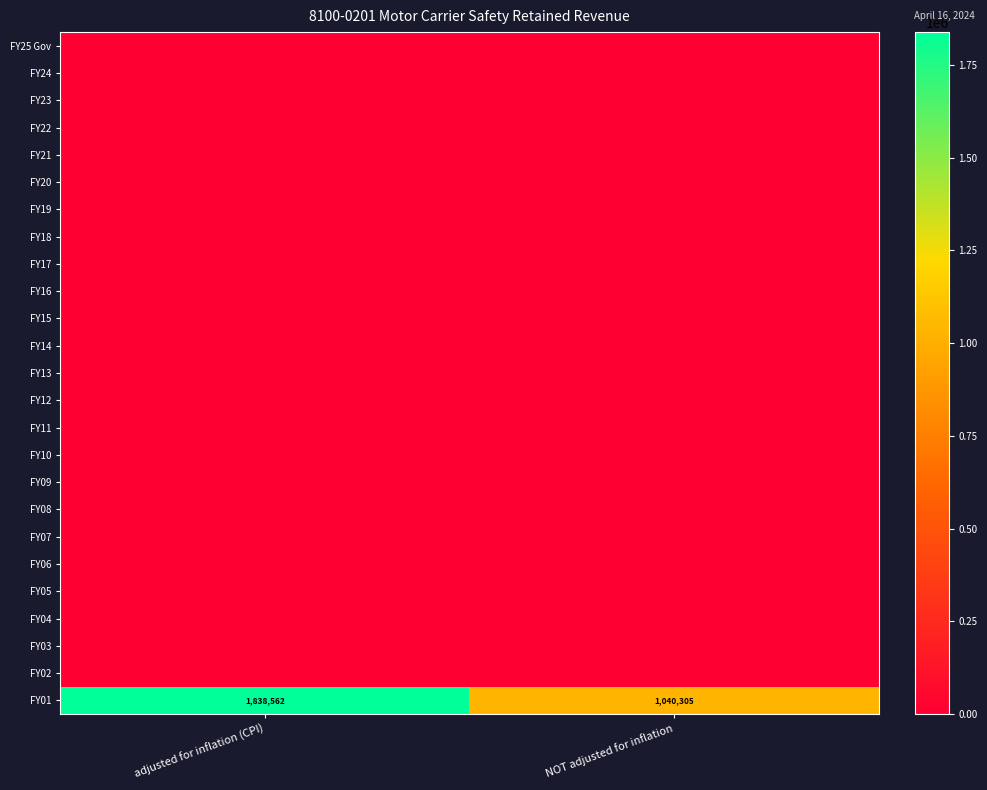

What is the sum of all FY01 values?

2878867